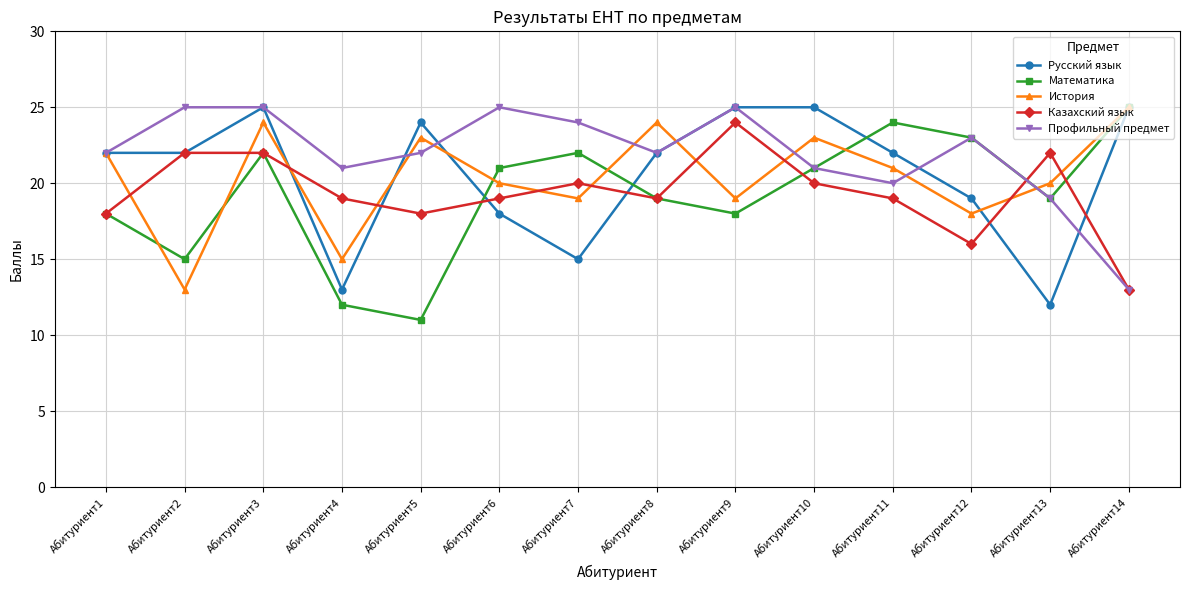

True or false: Математика and История intersect in this chart.

True